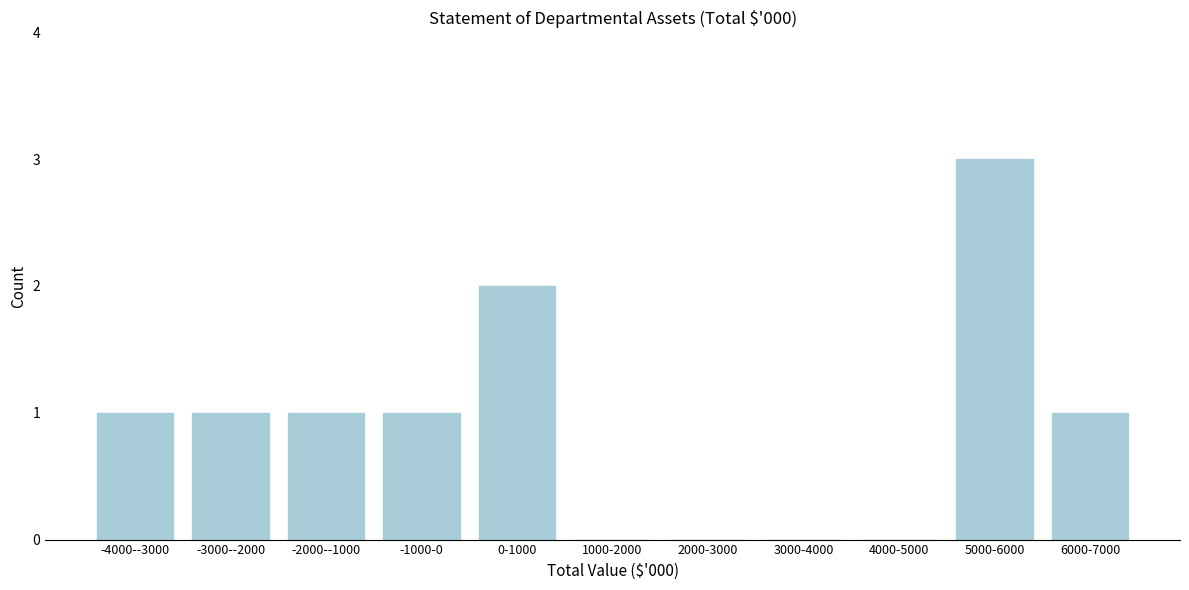

Reading right to left, list all the values displayed in this chart.

6000-7000=1	5000-6000=3	4000-5000=0	3000-4000=0	2000-3000=0	1000-2000=0	0-1000=2	-1000-0=1	-2000--1000=1	-3000--2000=1	-4000--3000=1